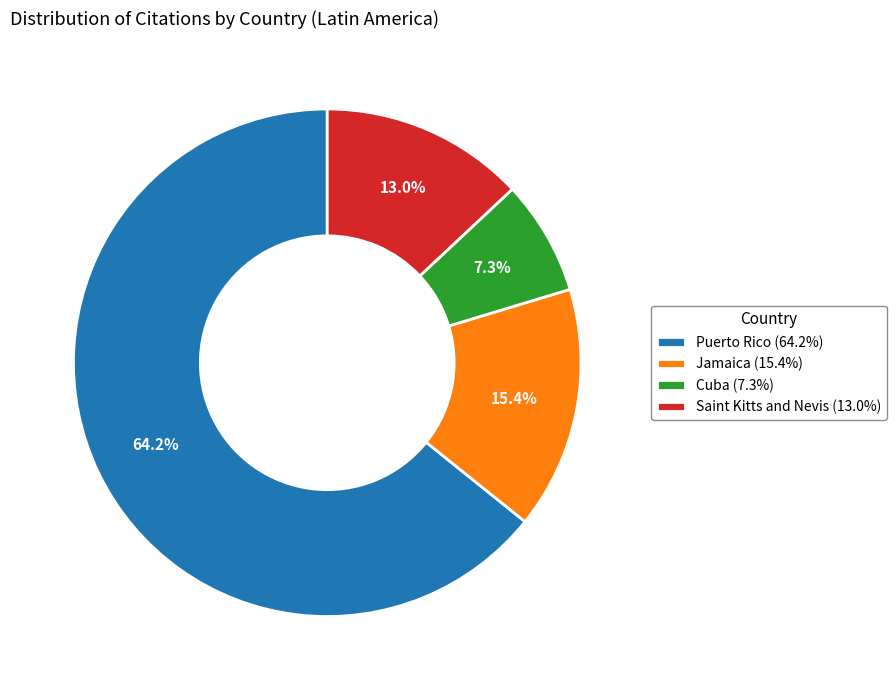

To the nearest percent, what percentage of the pie is Saint Kitts and Nevis?

13%